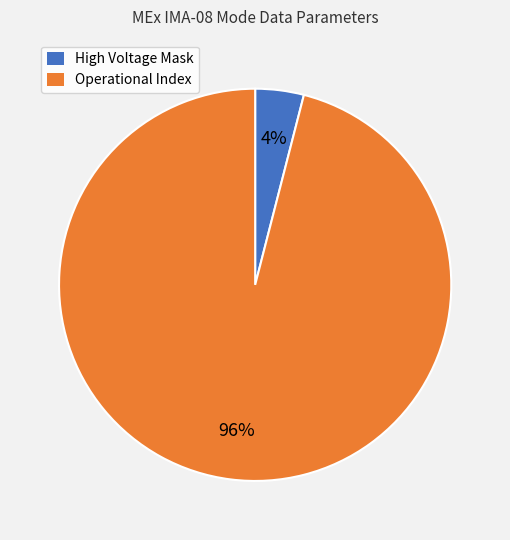

Which slice is the largest?

Operational Index